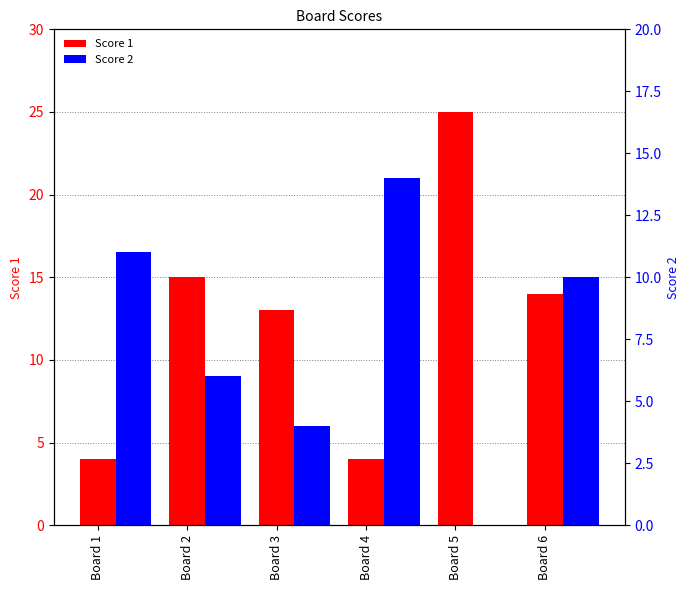

The value of Score 1 at Board 5 is 14. True or false?

False